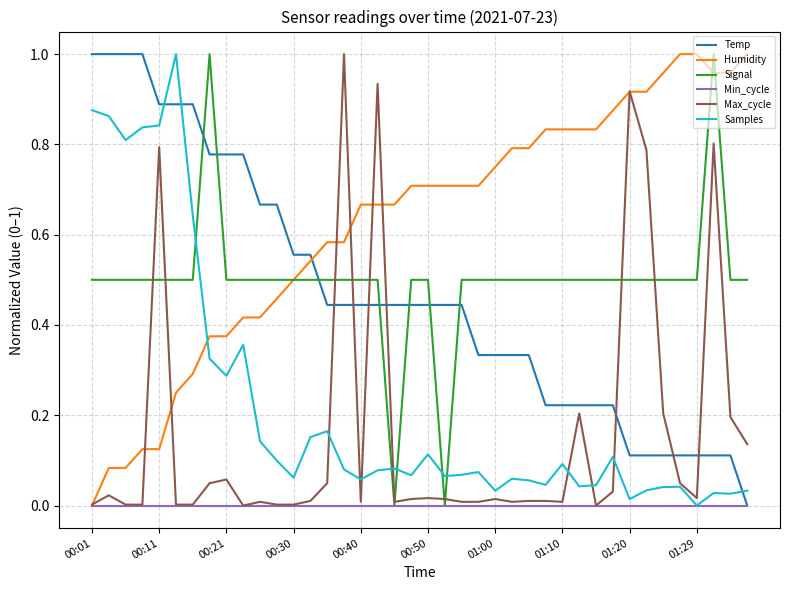

How many times do Temp and Humidity cross each other?

1